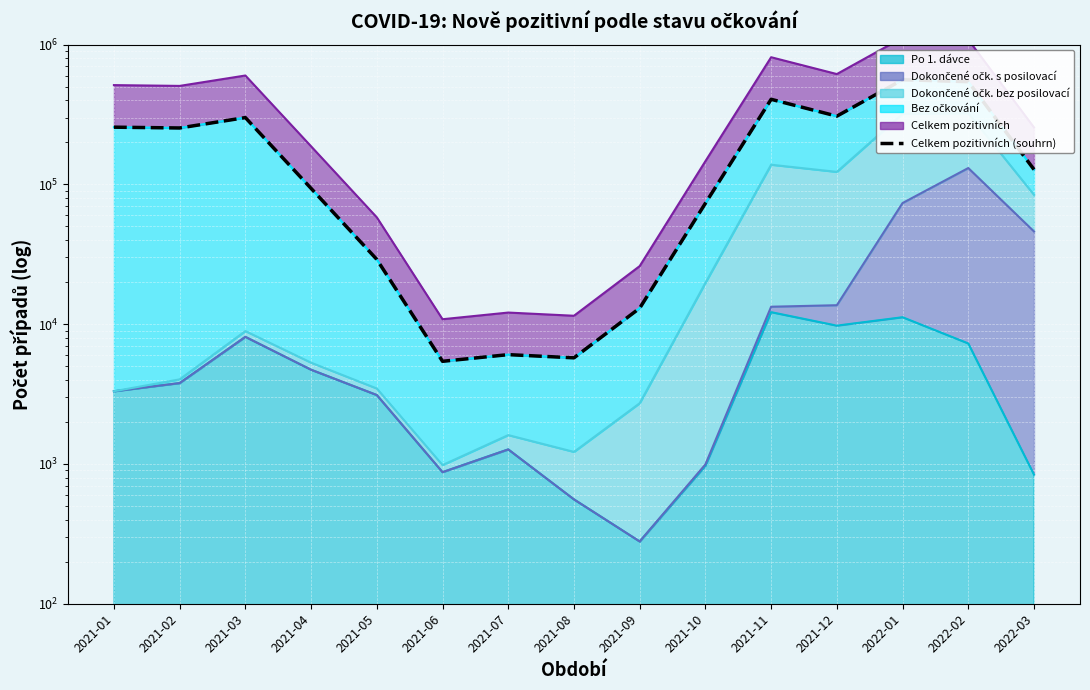

What is the label of the 8th point from the left?

2021-08